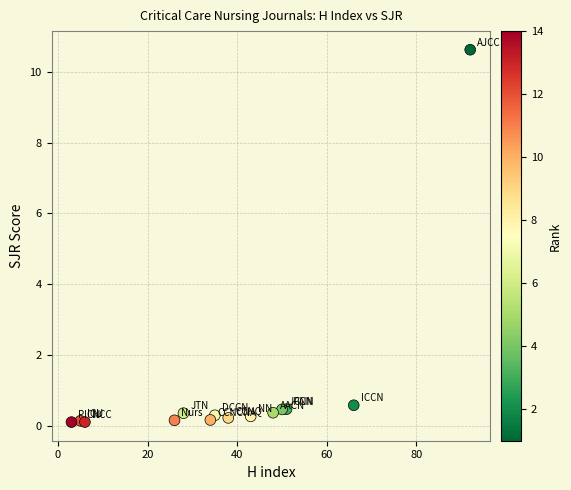

What is the range of Y values (max minus min)?

10.5